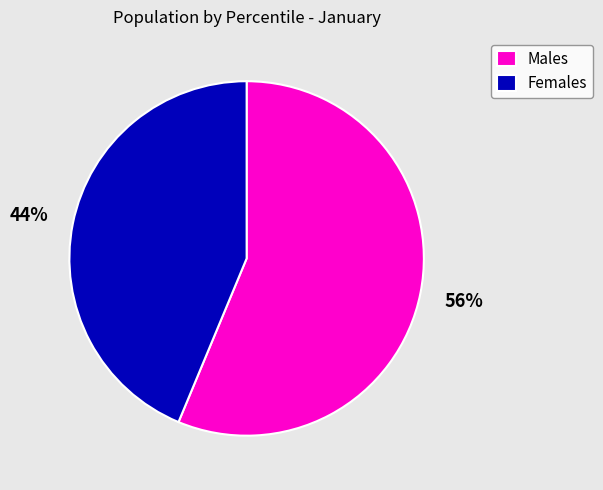

Is it true that Males is 43% of the pie?

False